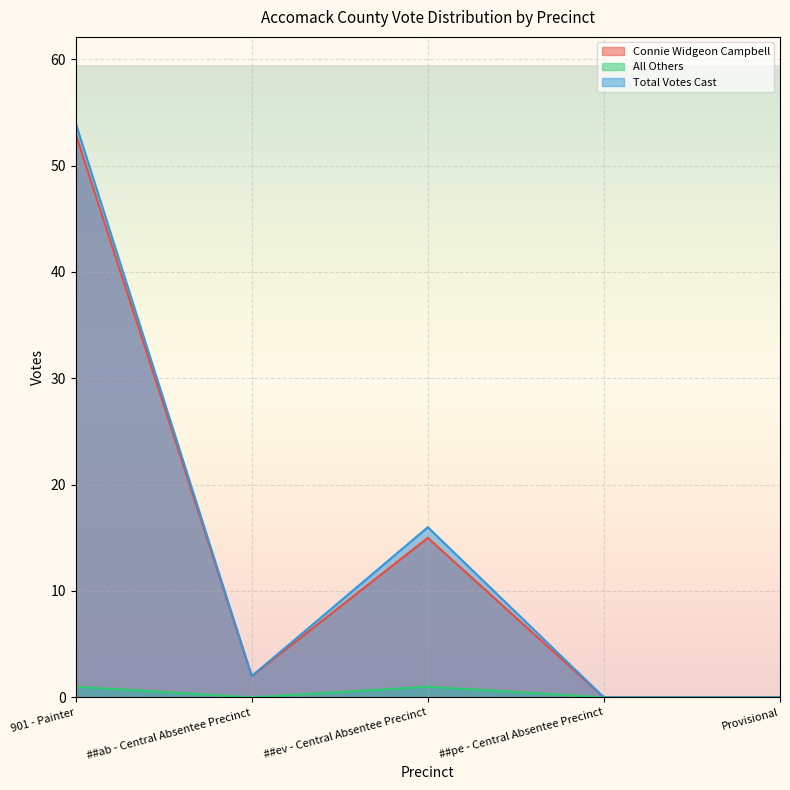

At which category does All Others reach its first local valley?

##ab - Central Absentee Precinct